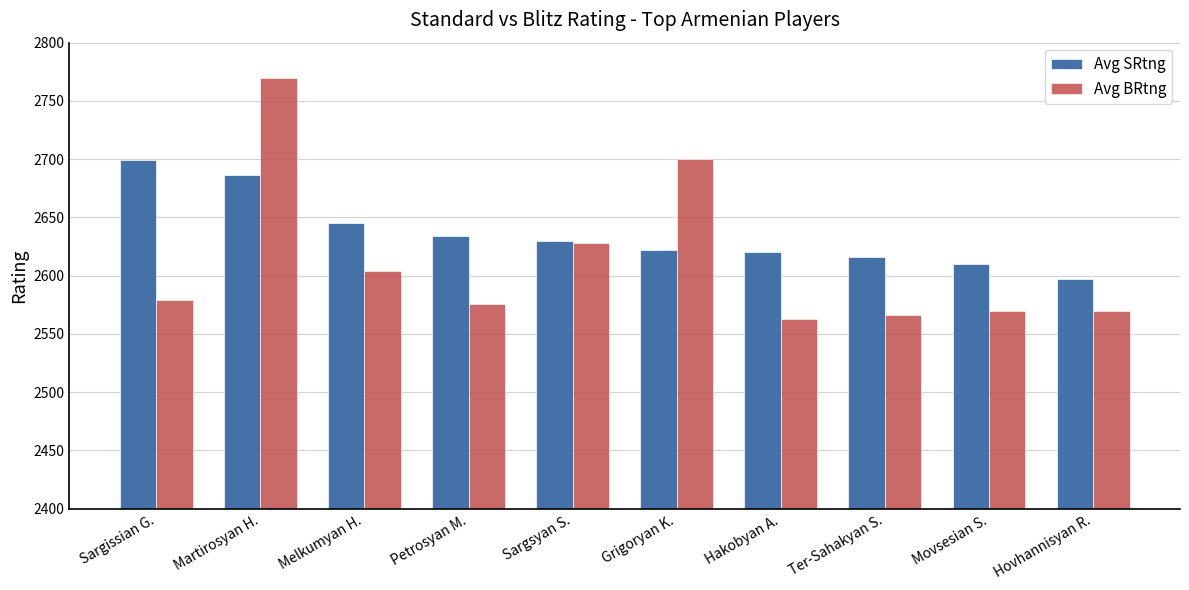

What is the value of the Avg BRtng bar at the 6th from the left?

2700